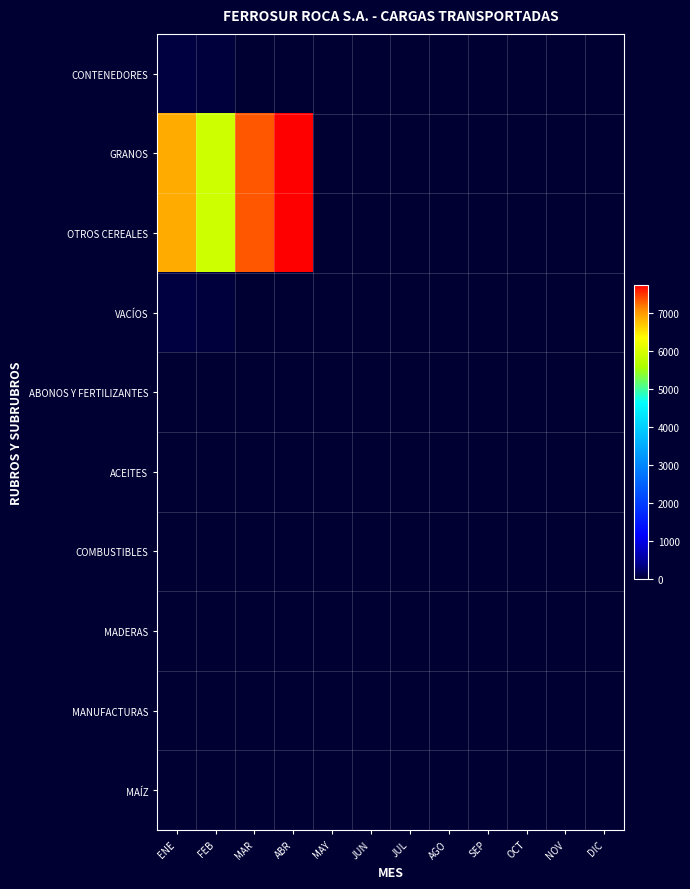

What is the greatest value displayed?

7740